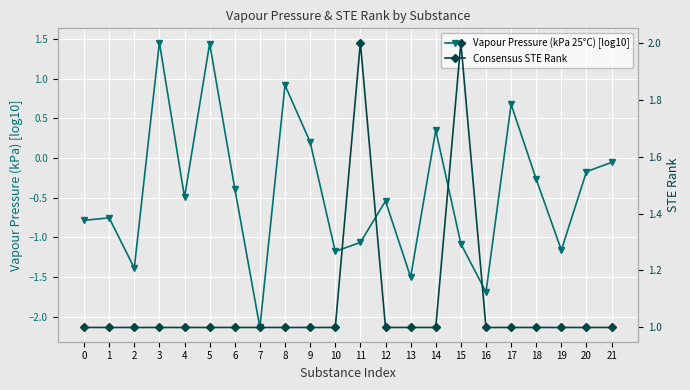

How many interior local valleys does the Vapour Pressure (kPa 25°C) [log10] series have?

7